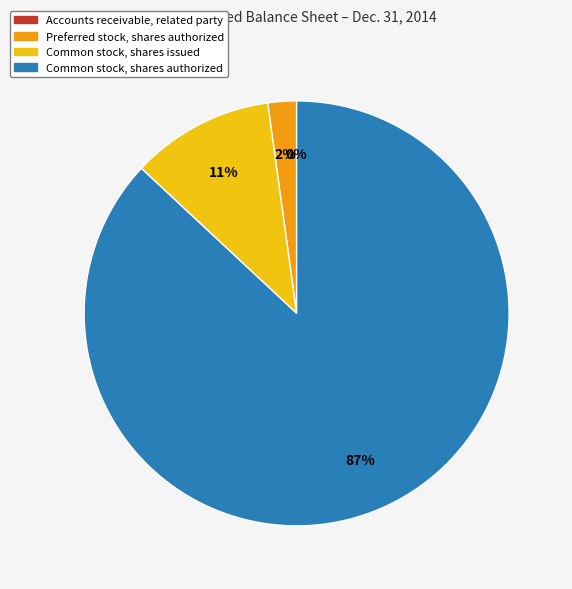

The Common stock, shares issued slice represents 19% of the pie. True or false?

False